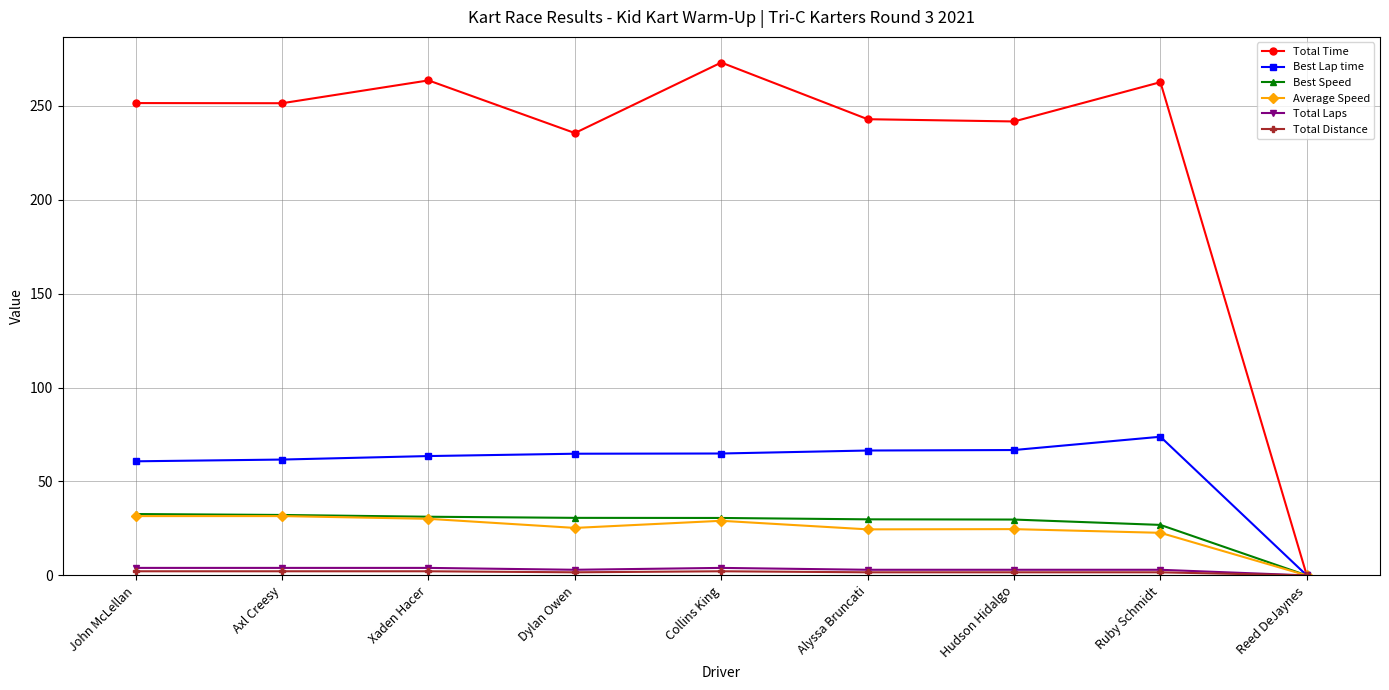

True or false: Total Time has more than 1 interior local peaks.

True